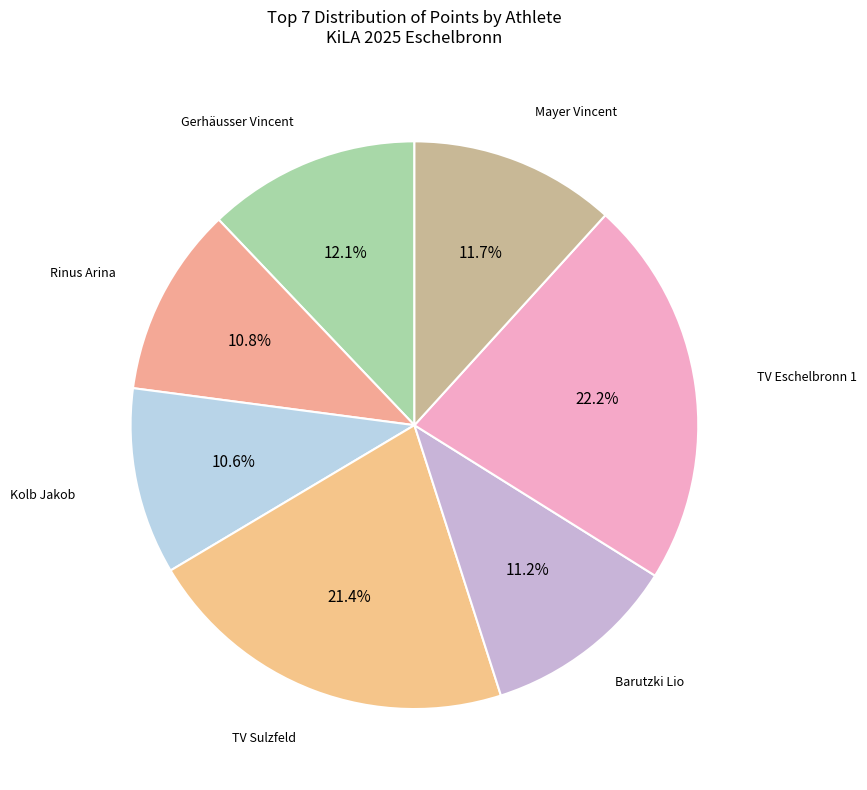

Rank the categories by value from lowest to highest.

Kolb Jakob, Rinus Arina, Barutzki Lio, Mayer Vincent, Gerhäusser Vincent, TV Sulzfeld, TV Eschelbronn 1